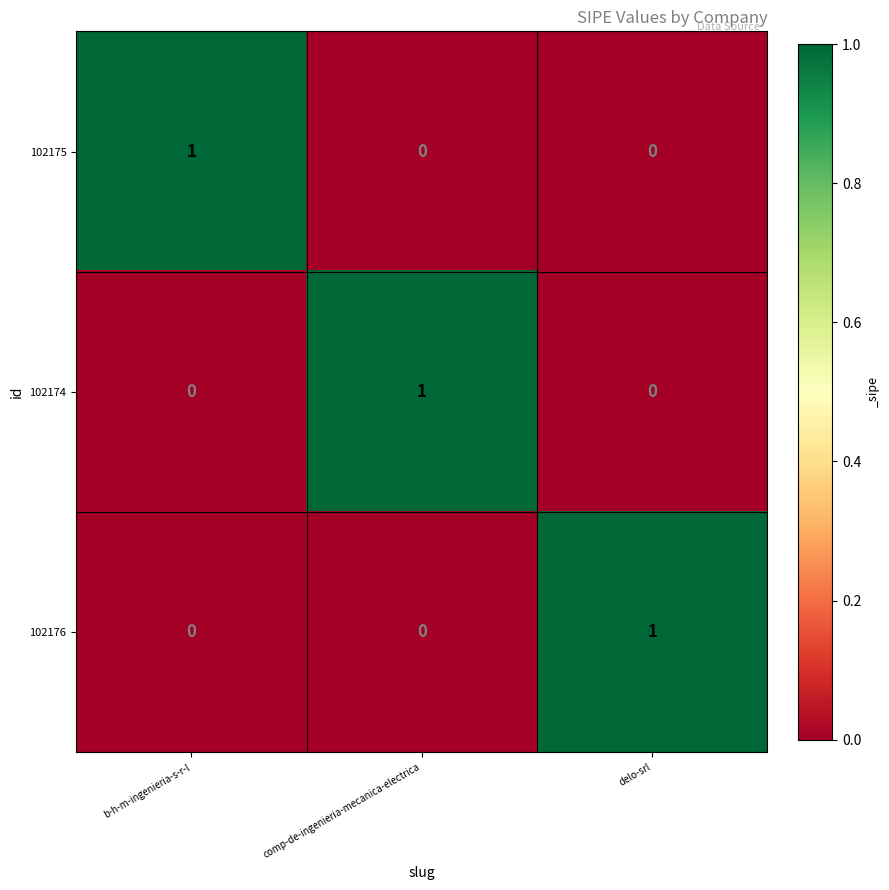

What is the difference between the highest and lowest values at b-h-m-ingenieria-s-r-l?

1